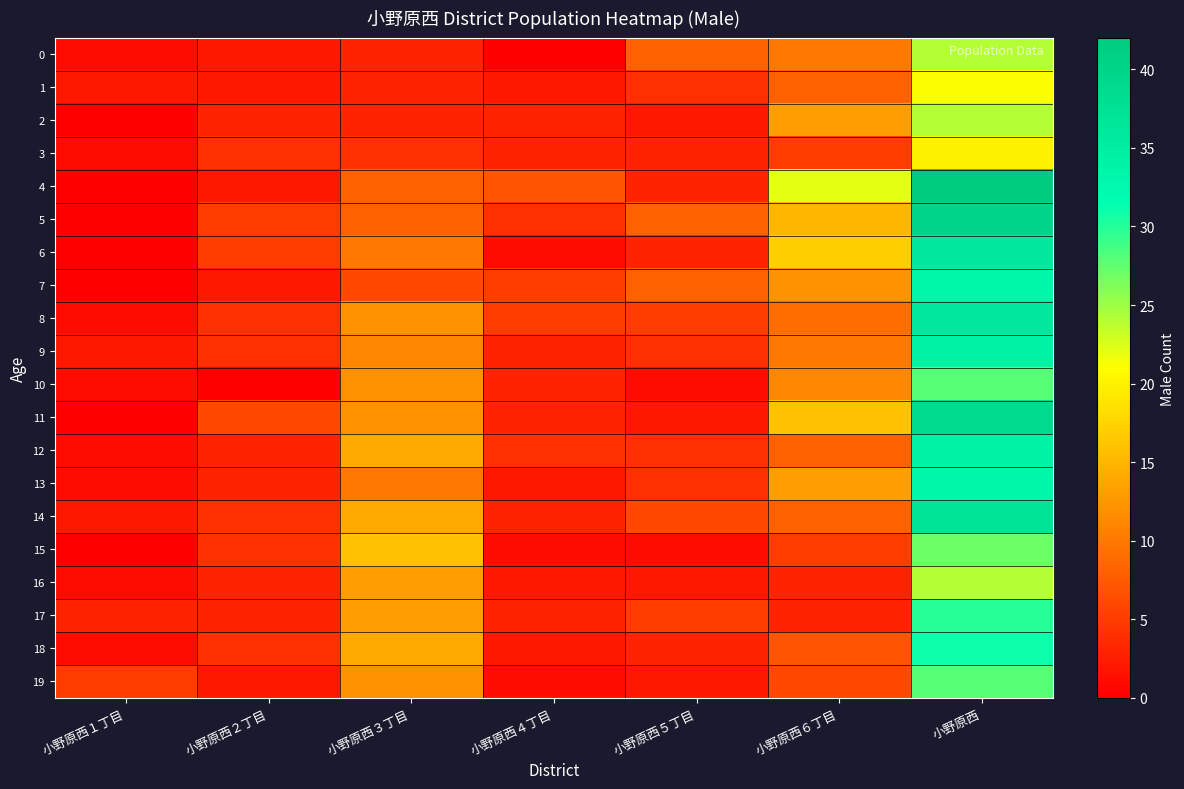

What is the spread (max minus min) of values at 小野原西６丁目?

19